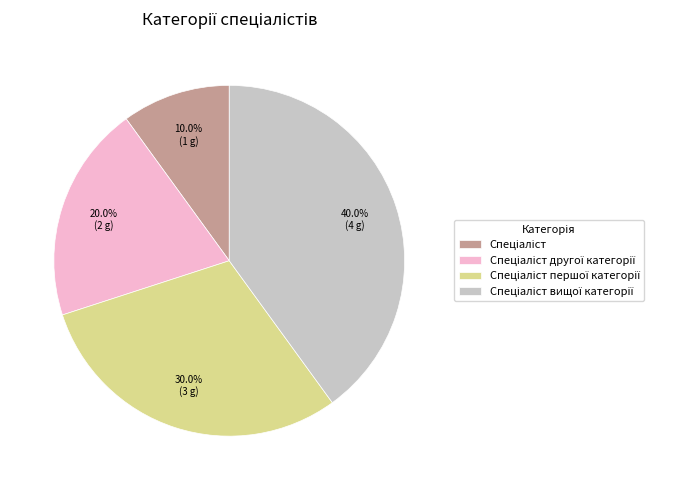

Is there a majority slice in this chart?

No